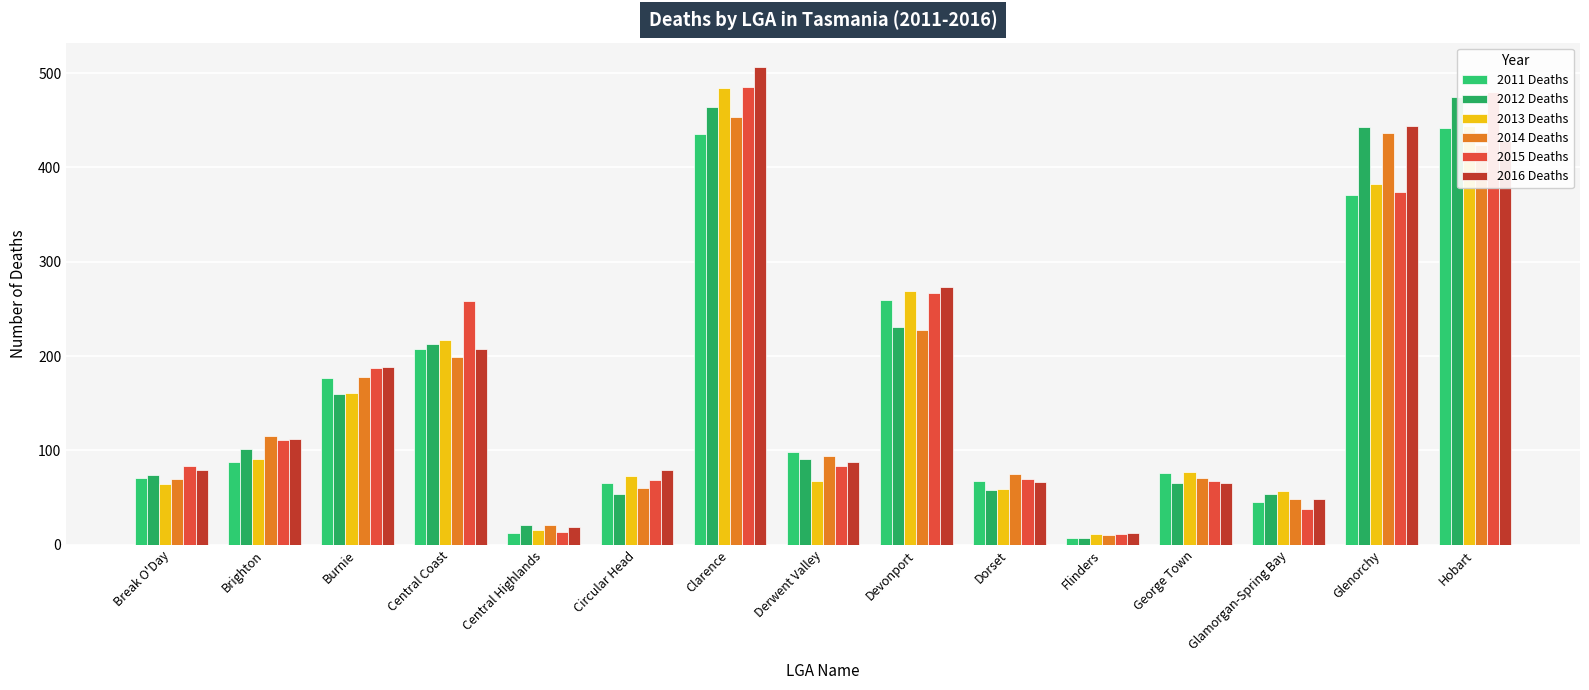

Reading left to right, extract all data points from this chart.

2011 Deaths: 71	88	177	208	13	66	436	98	260	68	7	76	45	371	442
2012 Deaths: 74	102	160	213	21	54	464	91	231	58	7	66	54	443	475
2013 Deaths: 64	91	161	217	16	73	484	68	269	59	11	77	57	382	444
2014 Deaths: 70	115	178	199	21	60	454	94	228	75	10	71	48	437	424
2015 Deaths: 84	111	187	258	14	69	485	83	267	70	11	68	38	374	480
2016 Deaths: 79	112	188	208	19	79	507	88	273	67	12	65	49	444	428